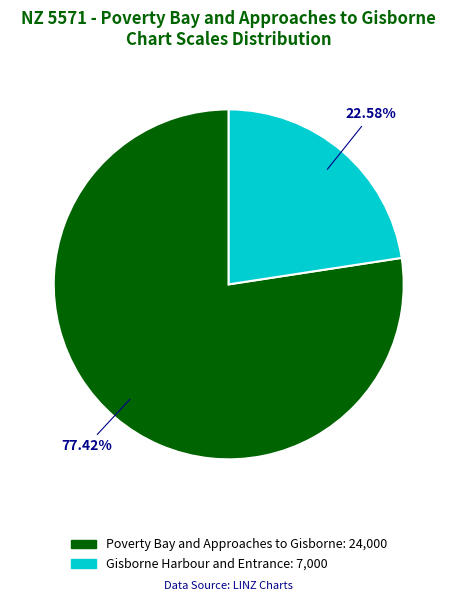

To the nearest percent, what is the combined percentage of Gisborne Harbour and Entrance and Poverty Bay and Approaches to Gisborne?

100%